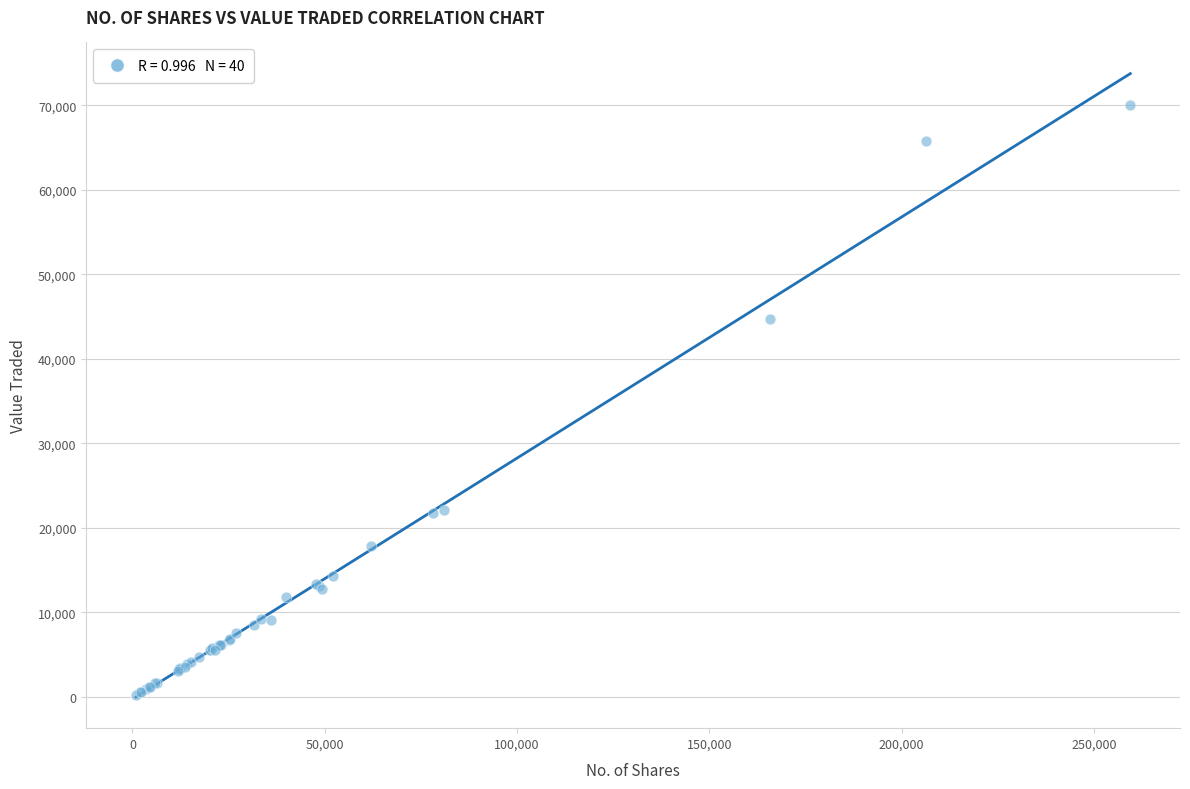

What Y value in the scatter plot is closest to 35149?

44733